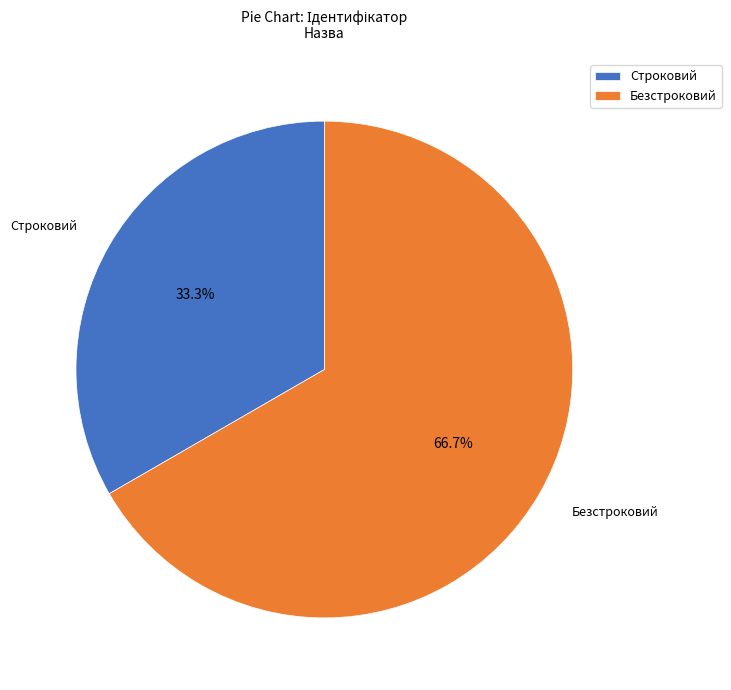

To the nearest percent, what is the combined percentage of Безстроковий and Строковий?

100%